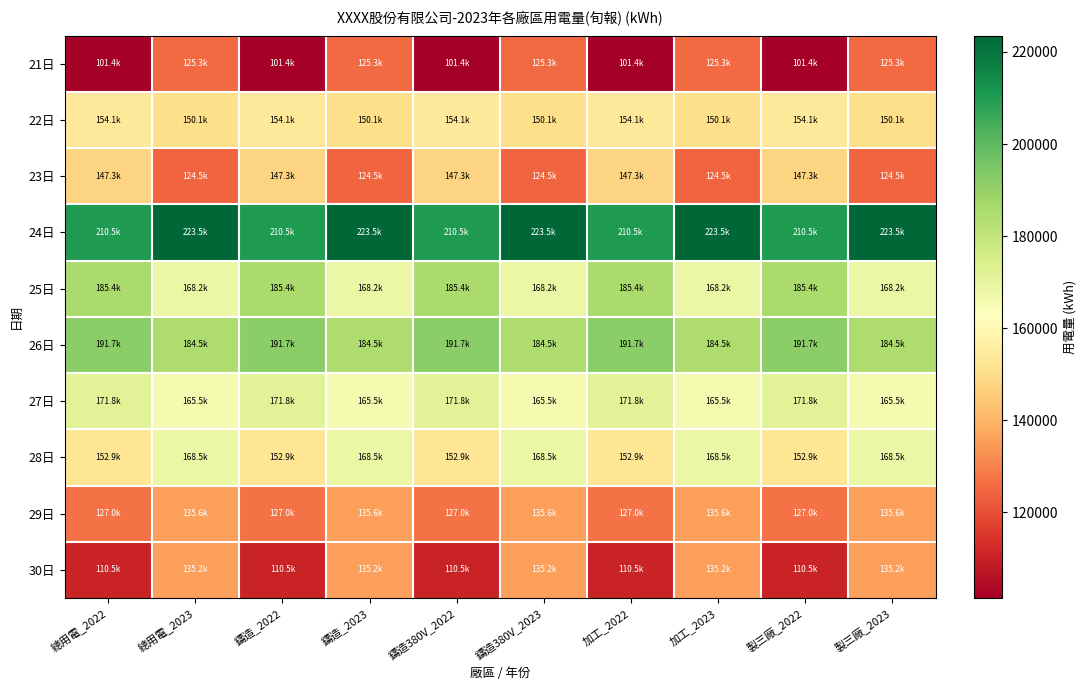

Reading right to left, transcribe all the data shown in this chart.

21日: 製三廠_2023=125315.0	製三廠_2022=101351.5	加工_2023=125315.0	加工_2022=101351.5	鑄造380V_2023=125315.0	鑄造380V_2022=101351.5	鑄造_2023=125315.0	鑄造_2022=101351.5	總用電_2023=125315.0	總用電_2022=101351.5
22日: 製三廠_2023=150055.3	製三廠_2022=154144.3	加工_2023=150055.3	加工_2022=154144.3	鑄造380V_2023=150055.3	鑄造380V_2022=154144.3	鑄造_2023=150055.3	鑄造_2022=154144.3	總用電_2023=150055.3	總用電_2022=154144.3
23日: 製三廠_2023=124544.0	製三廠_2022=147259.8	加工_2023=124544.0	加工_2022=147259.8	鑄造380V_2023=124544.0	鑄造380V_2022=147259.8	鑄造_2023=124544.0	鑄造_2022=147259.8	總用電_2023=124544.0	總用電_2022=147259.8
24日: 製三廠_2023=223541.0	製三廠_2022=210479.7	加工_2023=223541.0	加工_2022=210479.7	鑄造380V_2023=223541.0	鑄造380V_2022=210479.7	鑄造_2023=223541.0	鑄造_2022=210479.7	總用電_2023=223541.0	總用電_2022=210479.7
25日: 製三廠_2023=168240.0	製三廠_2022=185358.1	加工_2023=168240.0	加工_2022=185358.1	鑄造380V_2023=168240.0	鑄造380V_2022=185358.1	鑄造_2023=168240.0	鑄造_2022=185358.1	總用電_2023=168240.0	總用電_2022=185358.1
26日: 製三廠_2023=184541.0	製三廠_2022=191718.5	加工_2023=184541.0	加工_2022=191718.5	鑄造380V_2023=184541.0	鑄造380V_2022=191718.5	鑄造_2023=184541.0	鑄造_2022=191718.5	總用電_2023=184541.0	總用電_2022=191718.5
27日: 製三廠_2023=165458.0	製三廠_2022=171797.0	加工_2023=165458.0	加工_2022=171797.0	鑄造380V_2023=165458.0	鑄造380V_2022=171797.0	鑄造_2023=165458.0	鑄造_2022=171797.0	總用電_2023=165458.0	總用電_2022=171797.0
28日: 製三廠_2023=168541.0	製三廠_2022=152864.4	加工_2023=168541.0	加工_2022=152864.4	鑄造380V_2023=168541.0	鑄造380V_2022=152864.4	鑄造_2023=168541.0	鑄造_2022=152864.4	總用電_2023=168541.0	總用電_2022=152864.4
29日: 製三廠_2023=135555.0	製三廠_2022=126978.0	加工_2023=135555.0	加工_2022=126978.0	鑄造380V_2023=135555.0	鑄造380V_2022=126978.0	鑄造_2023=135555.0	鑄造_2022=126978.0	總用電_2023=135555.0	總用電_2022=126978.0
30日: 製三廠_2023=135247.0	製三廠_2022=110548.9	加工_2023=135247.0	加工_2022=110548.9	鑄造380V_2023=135247.0	鑄造380V_2022=110548.9	鑄造_2023=135247.0	鑄造_2022=110548.9	總用電_2023=135247.0	總用電_2022=110548.9